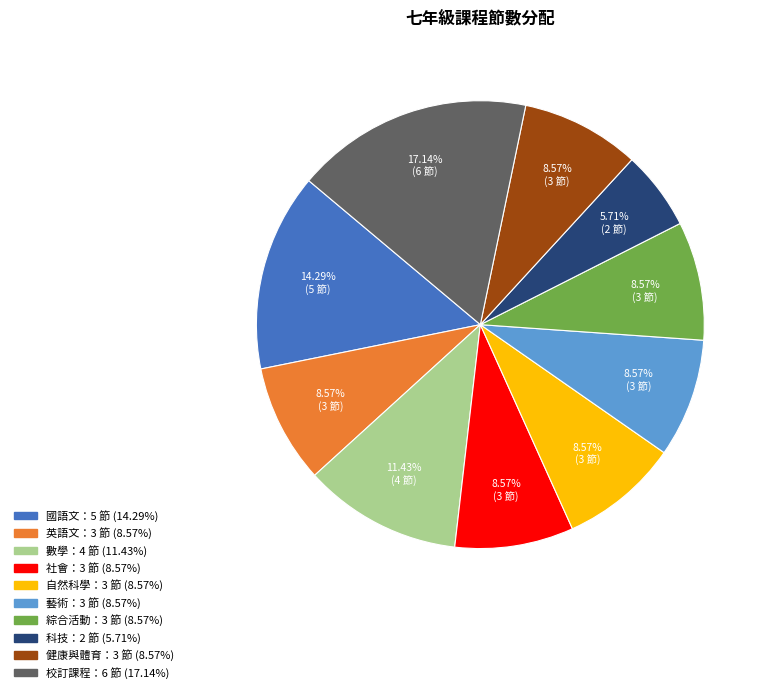

To the nearest percent, what is the difference between the largest and smallest slice percentages?

11%